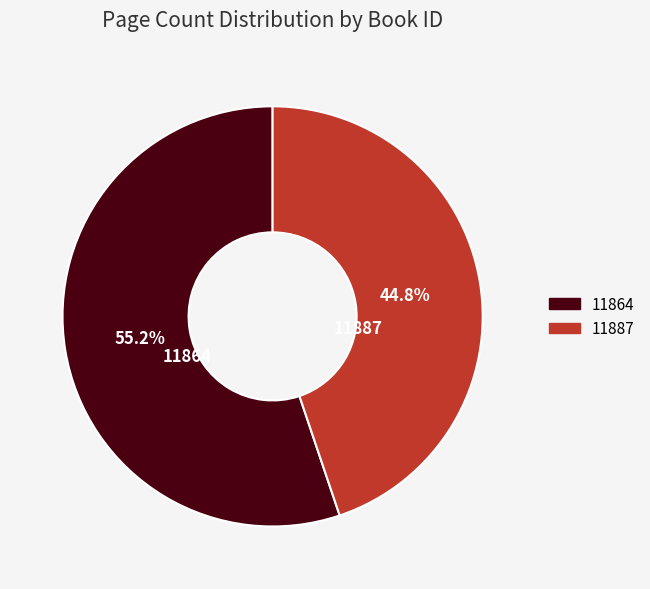

Which category has the biggest portion of the pie?

11864